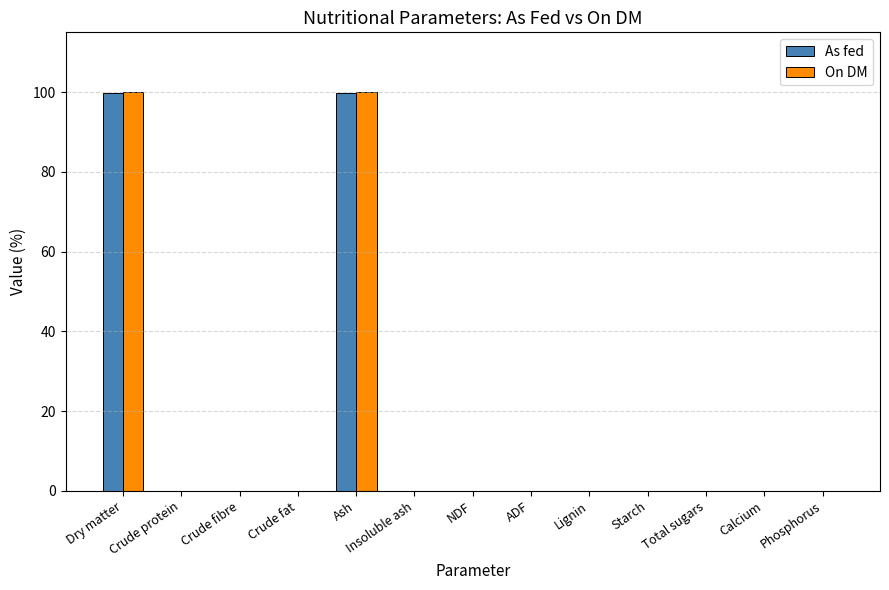

How many series are shown in this chart?

2